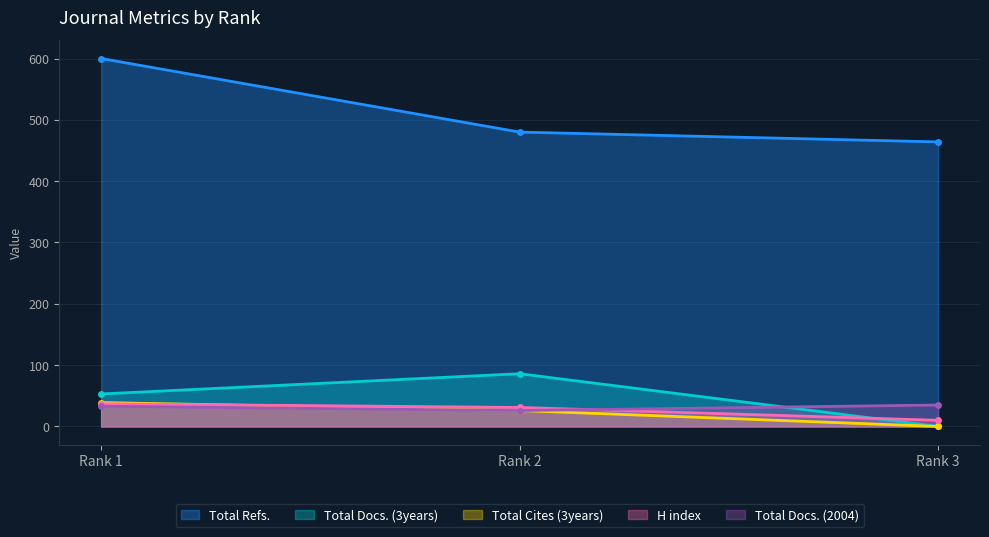

Does the chart have visible grid lines?

Yes